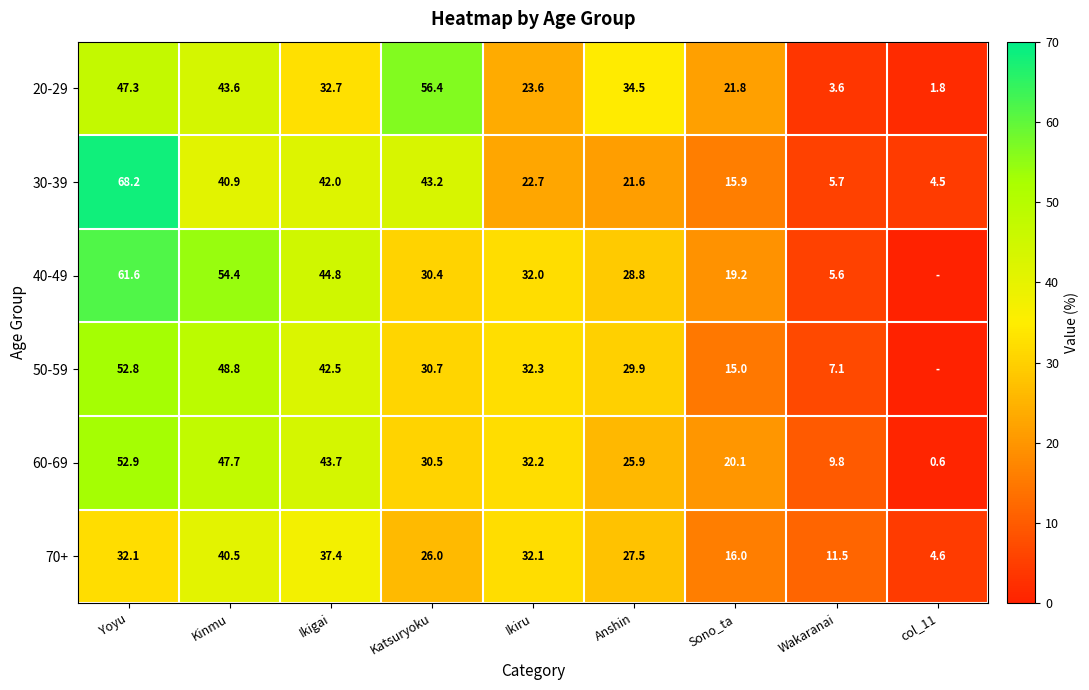

The value of 40-49 at Yoyu is 109.7. True or false?

False